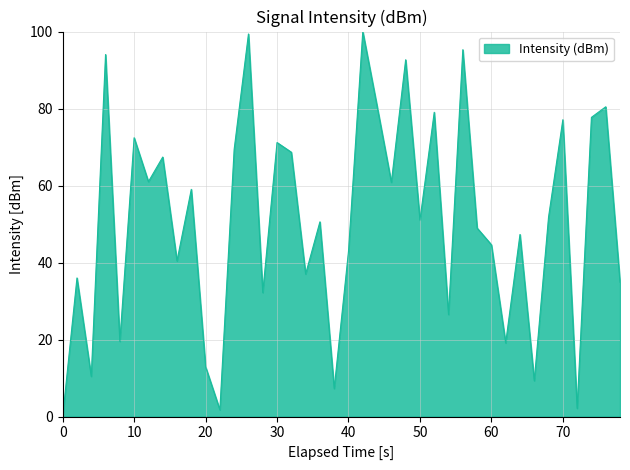

What is the maximum value shown in the chart?

100.0